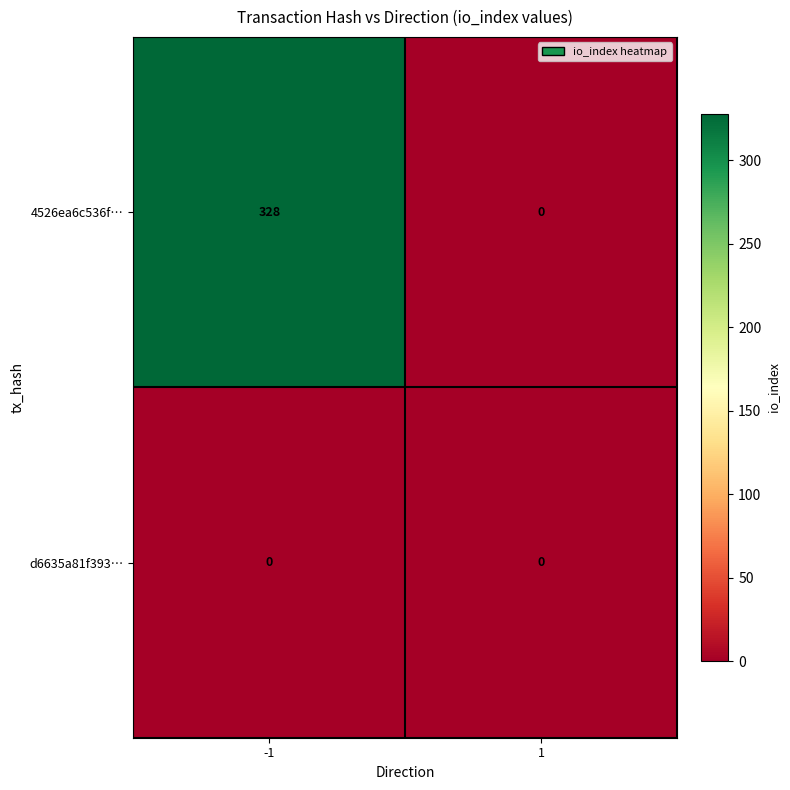

What is the maximum value shown in the chart?

328